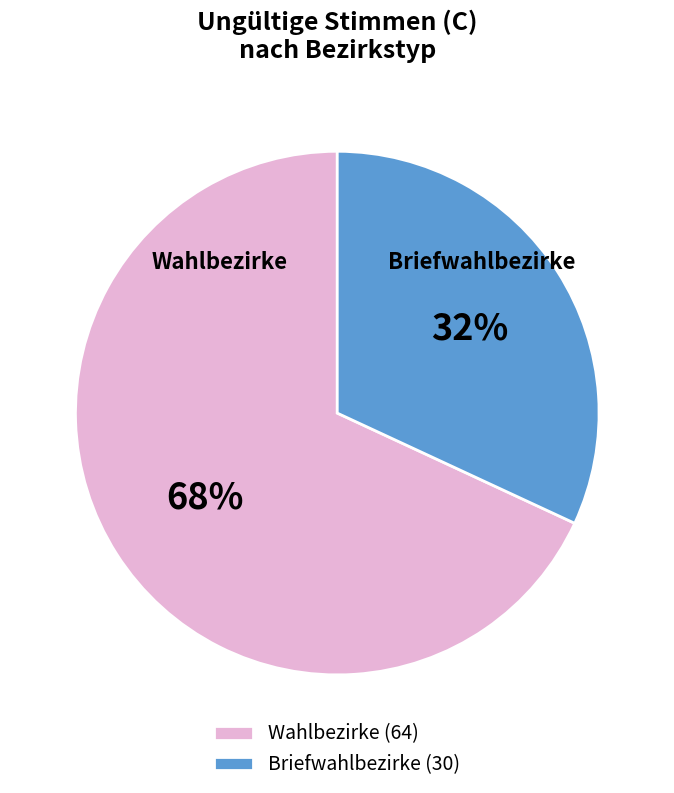

Between Briefwahlbezirke (30) and Wahlbezirke (64), which is larger?

Wahlbezirke (64)